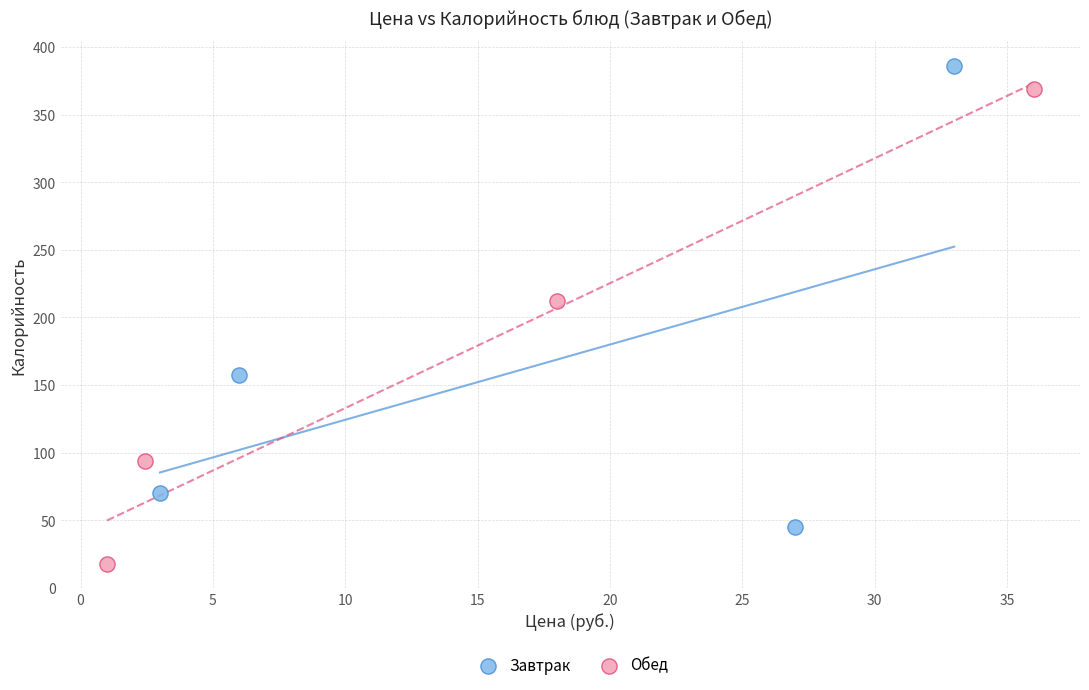

Which series reaches the maximum Y coordinate?

Завтрак